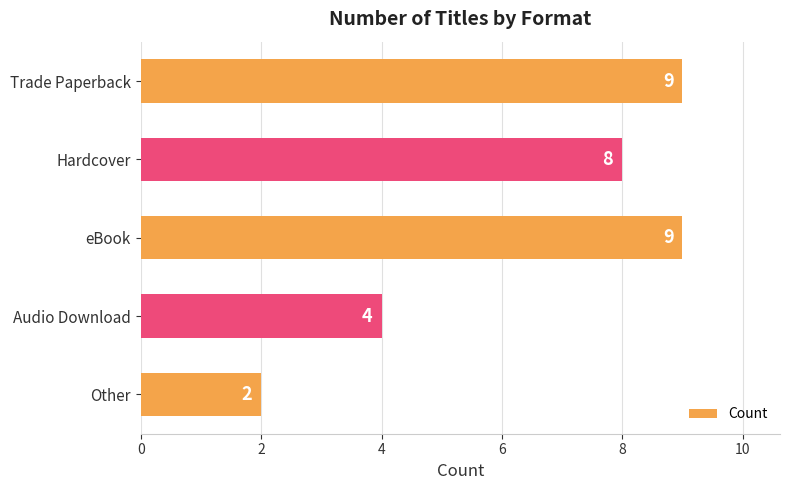

What is the difference between the maximum and second lowest values?

5